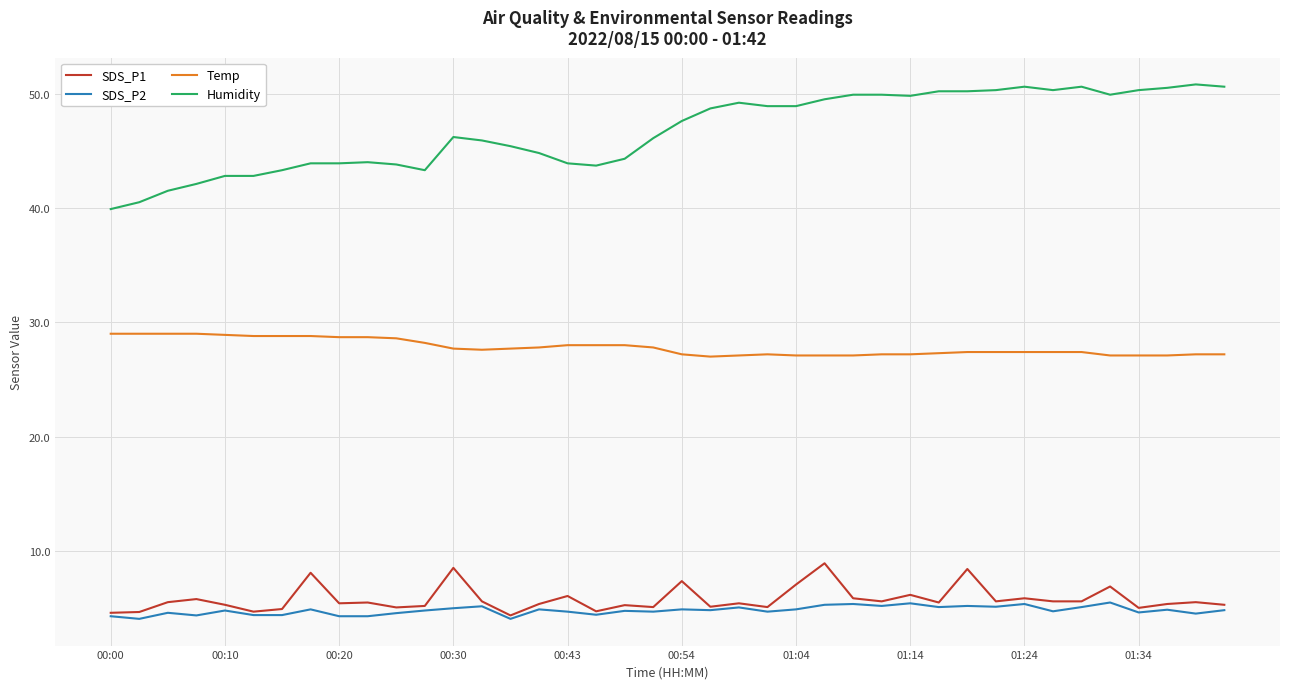

Which series has the largest total across all categories?

Humidity